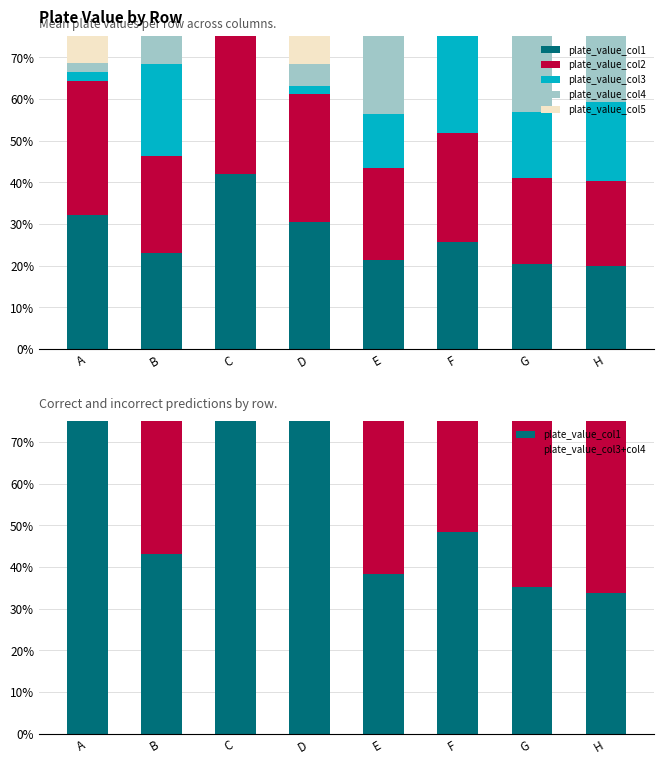

At which category is the sum across all series the highest?

H